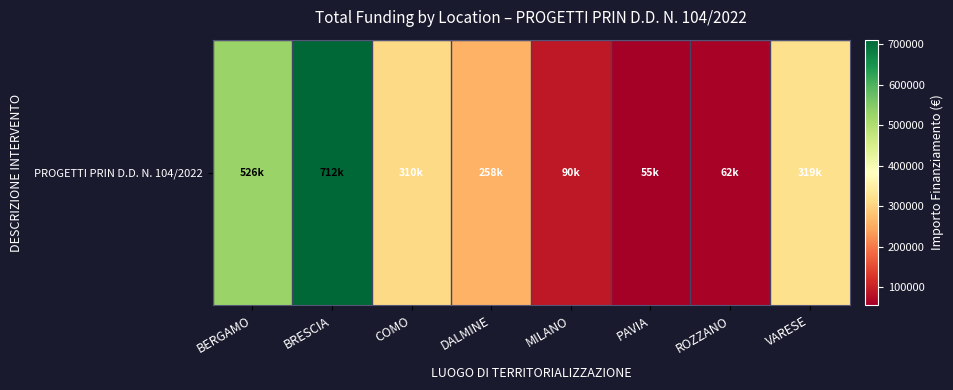

Between BERGAMO and PAVIA, which is larger?

BERGAMO